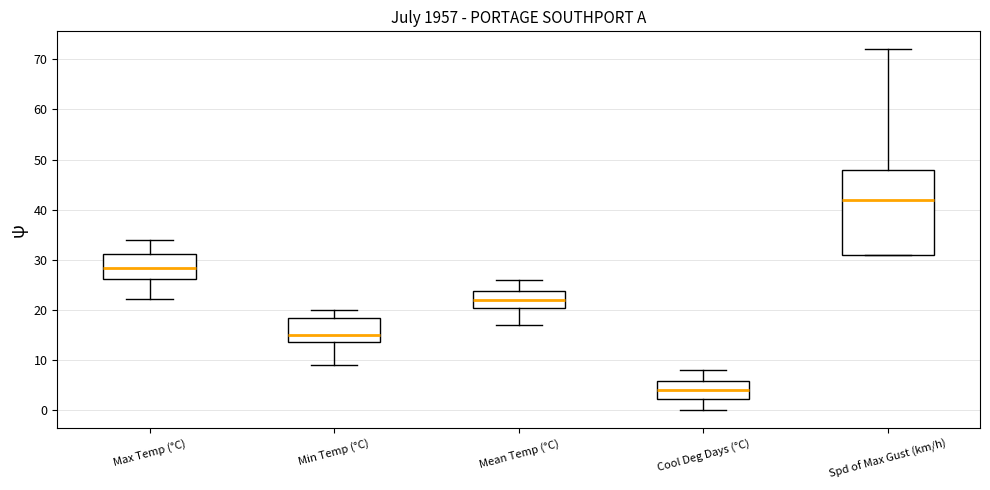

Reading left to right, read every box against the y-axis: the position of its median line, the range the box covers, and the ends of its whiskers. The values are not printed on the chart, so give them approximately, as read against the axis.

Max Temp (°C): median 28, box 26 to 31, whiskers 22 to 34
Min Temp (°C): median 15, box 14 to 18, whiskers 9 to 20
Mean Temp (°C): median 22, box 20 to 24, whiskers 17 to 26
Cool Deg Days (°C): median 4, box 2 to 6, whiskers 0 to 8
Spd of Max Gust (km/h): median 42, box 31 to 48, whiskers 31 to 72